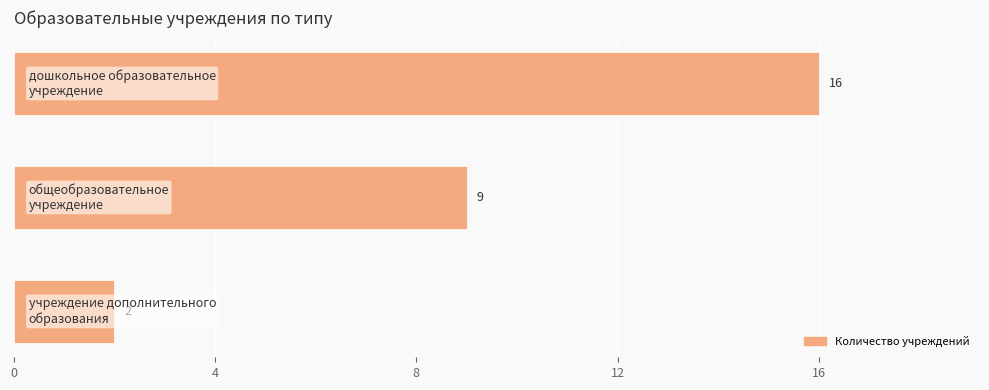

What is the value of the 2nd bar from the top?

9